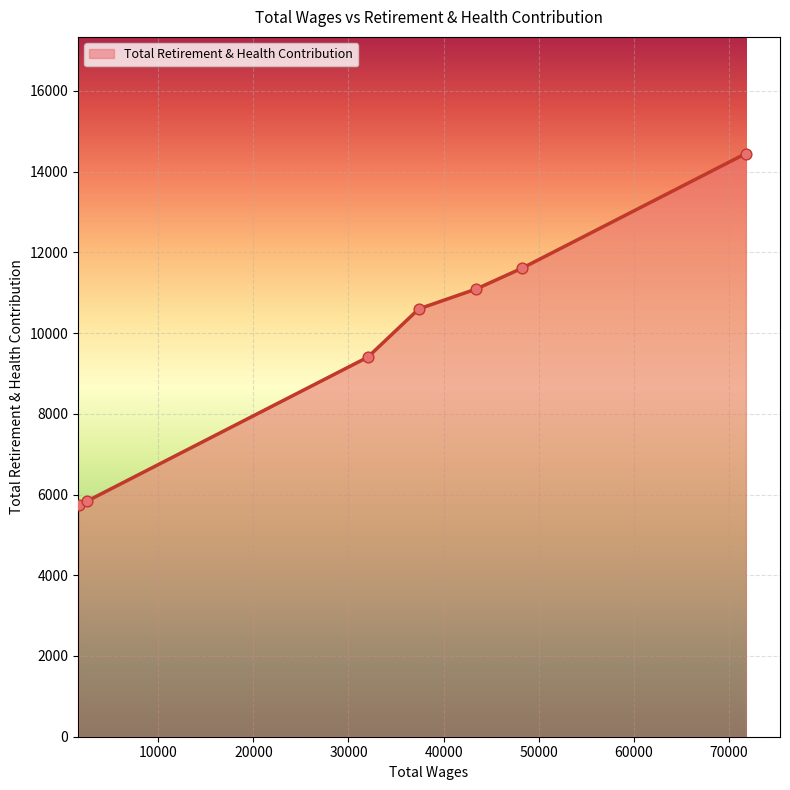

True or false: there are more than 0 points higher than both neighbors.

False